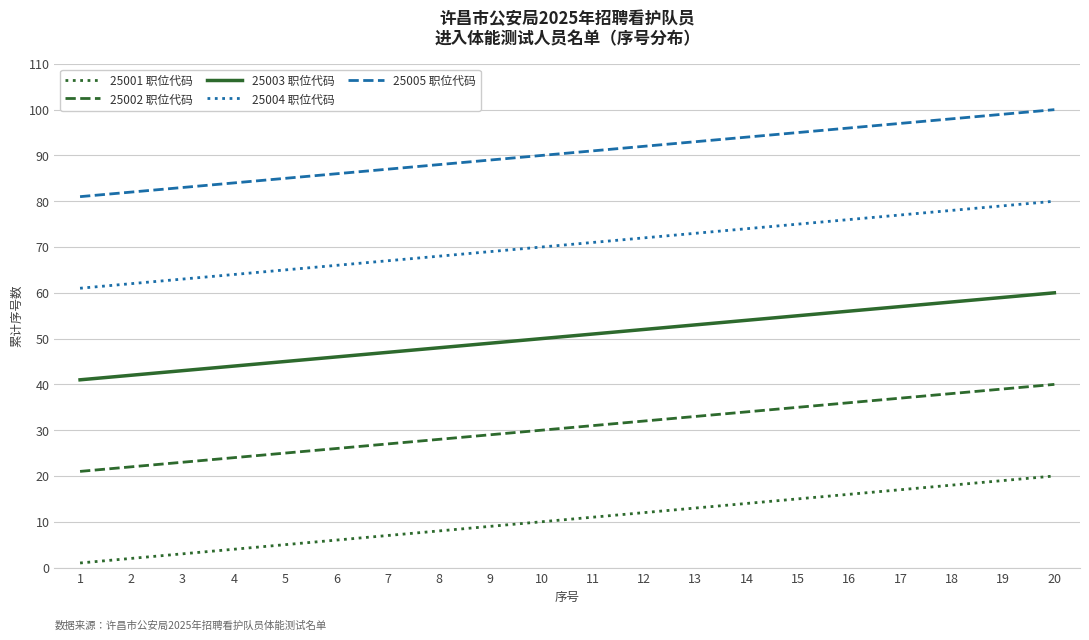

Is the value of 25002 职位代码 at 7 greater than the value of 25003 职位代码 at 7?

No